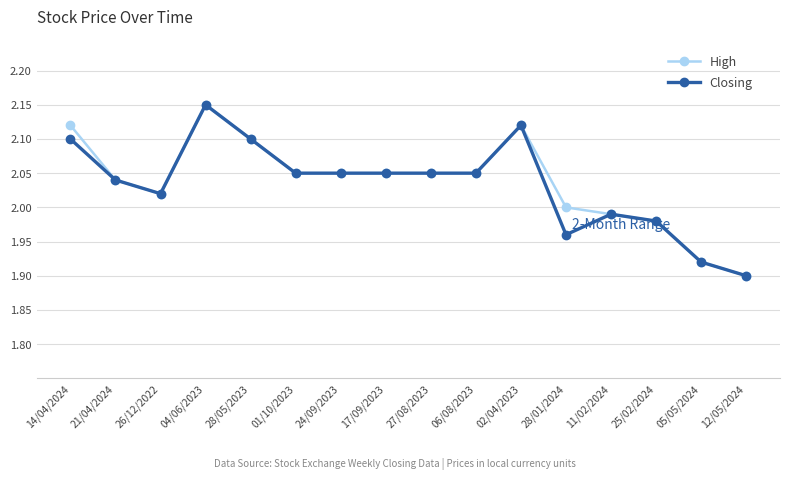

The value of High at 28/01/2024 is 2.6. True or false?

False